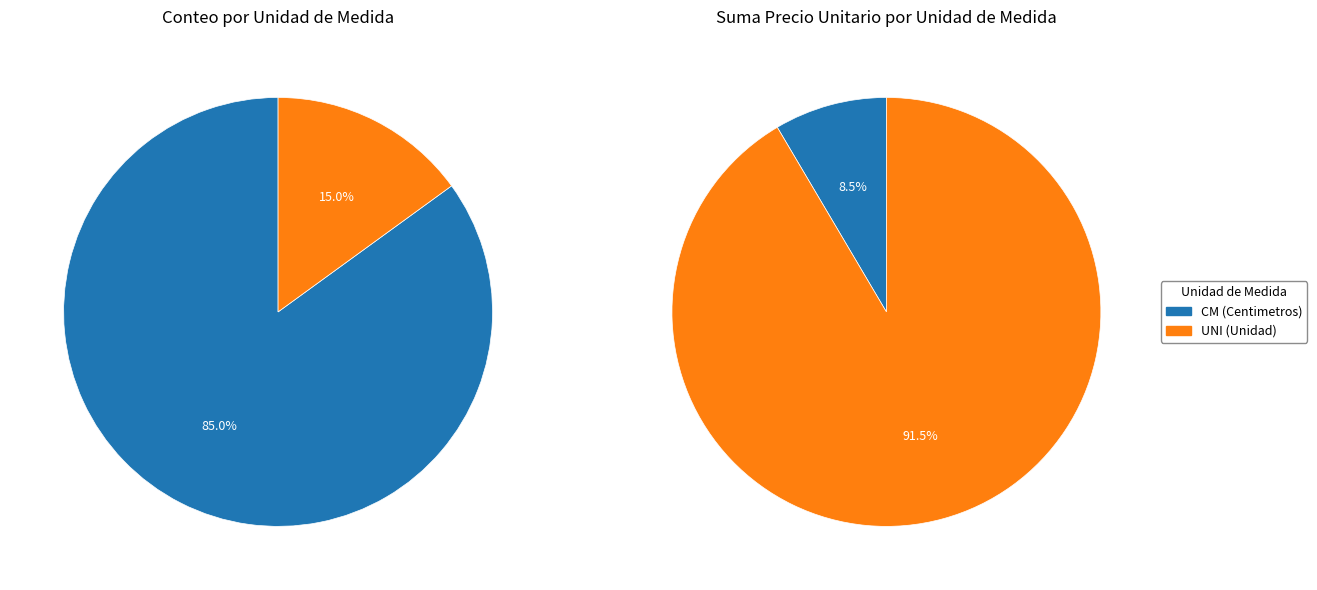

To the nearest percent, what portion does CM (Centimetros) represent?

85%